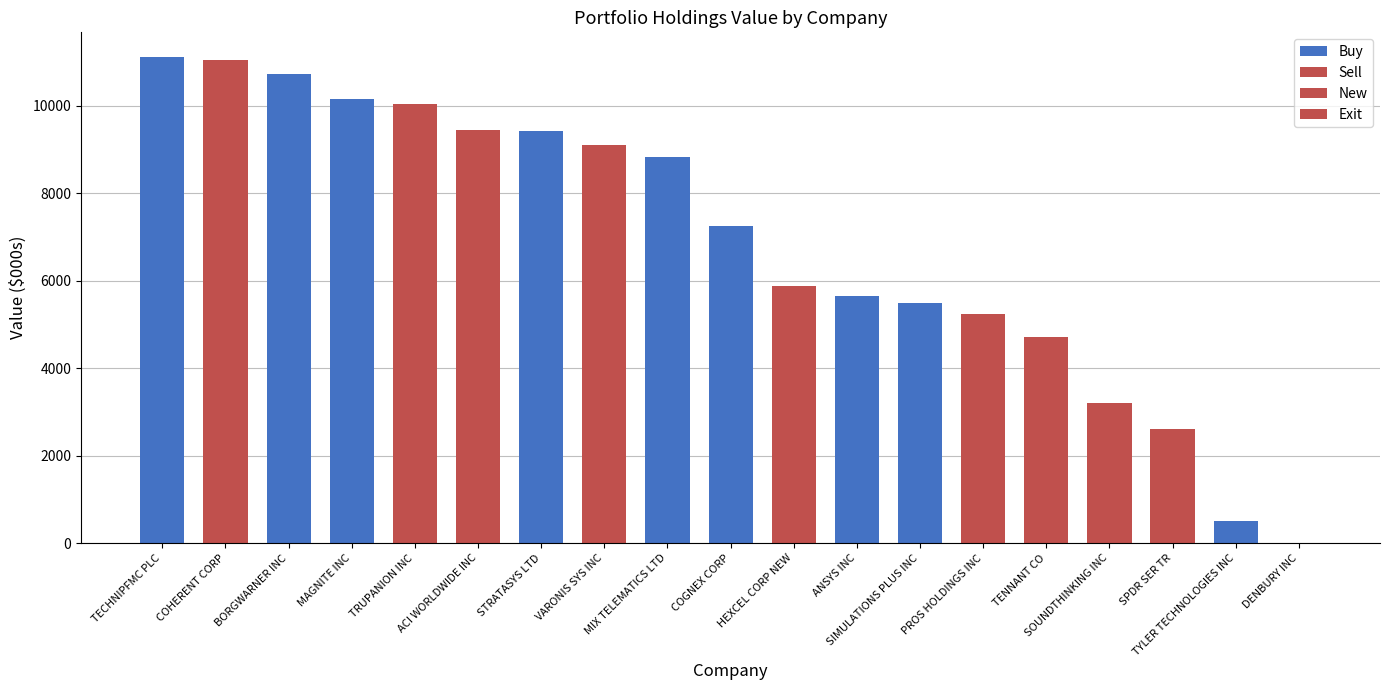

At which category does the chart reach its peak across all series?

TECHNIPFMC PLC